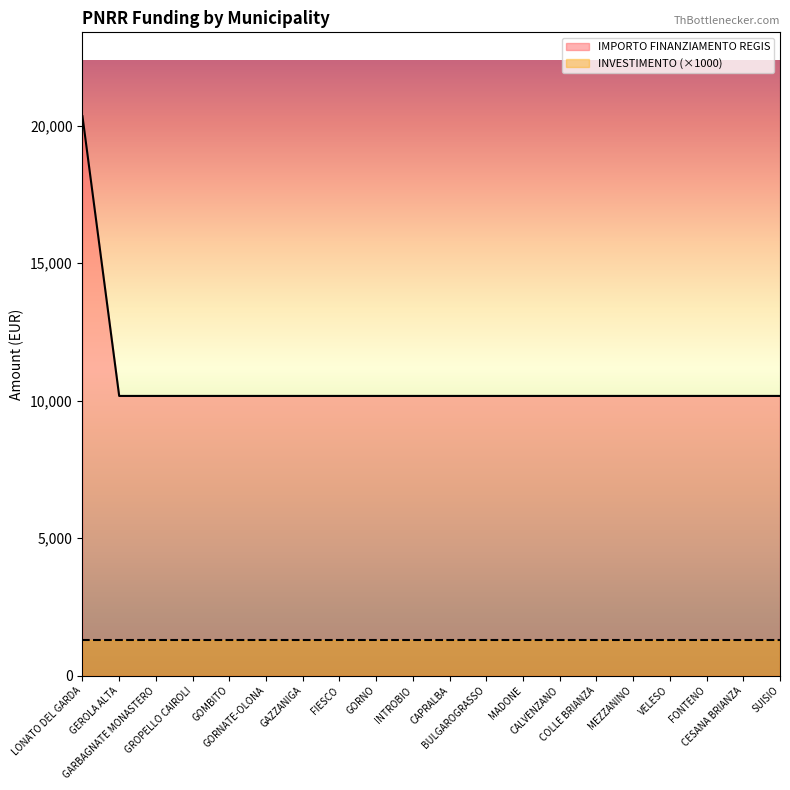

True or false: the data shows 10172 at GORNATE-OLONA.

True